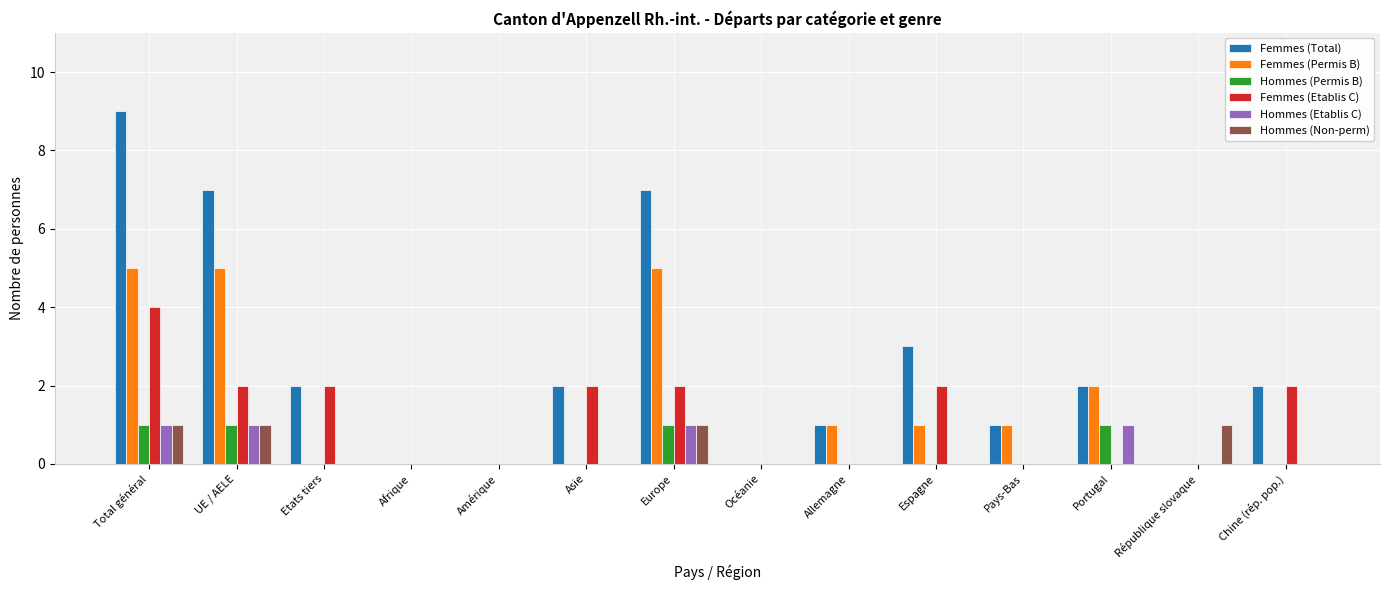

What is the average value of the Femmes (Permis B) series?

1